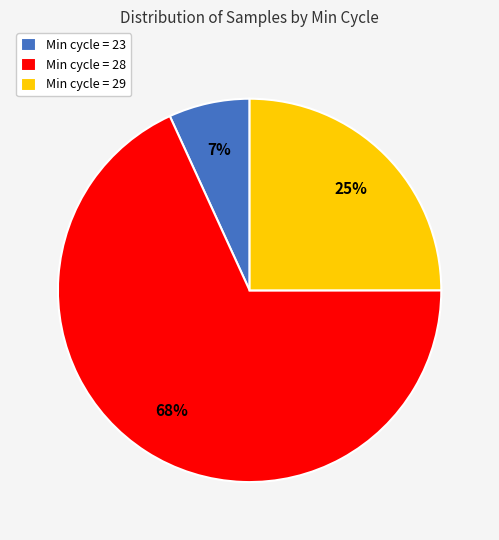

Is it true that Min cycle = 23 is 21% of the pie?

False